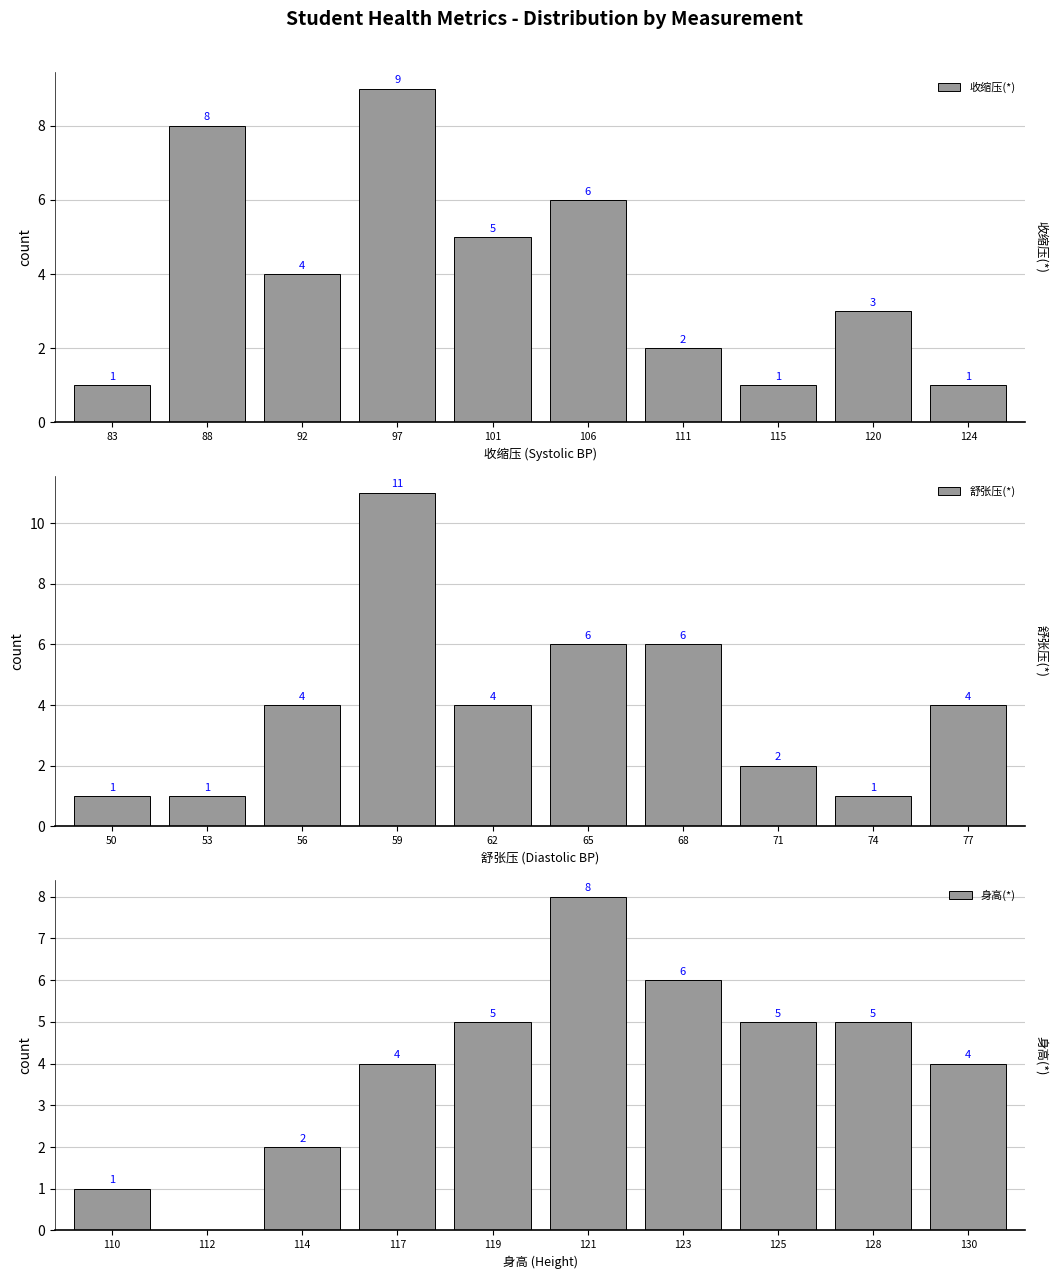

Count the 收缩压(*) values in the range 1 to 6.

8